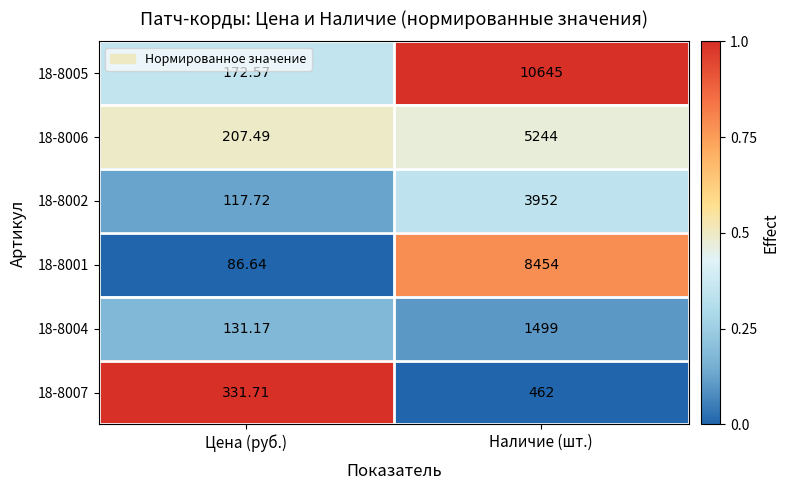

How many categories are shown in the chart?

2